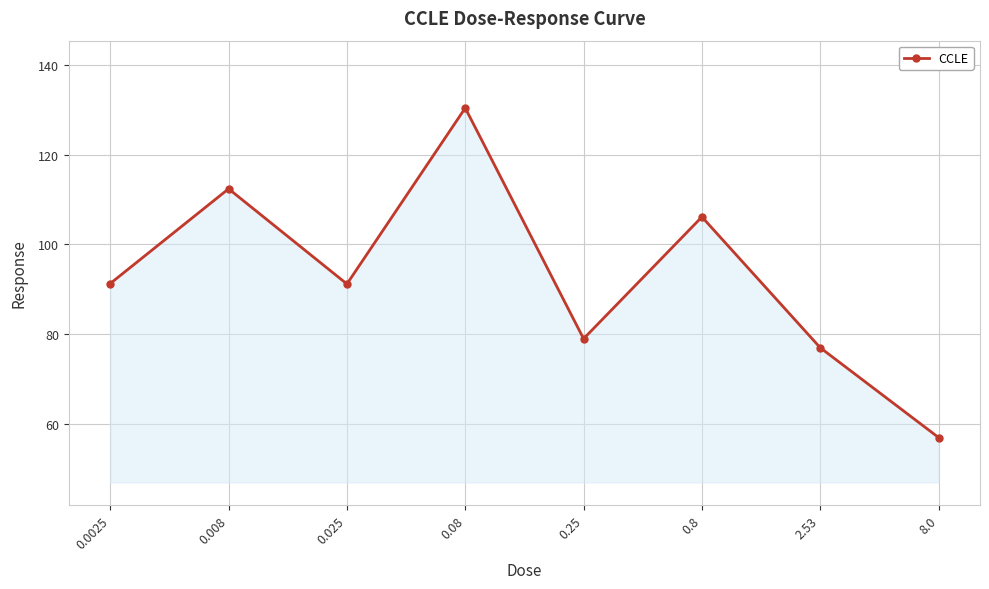

What value does the data have at 0.08?

130.4